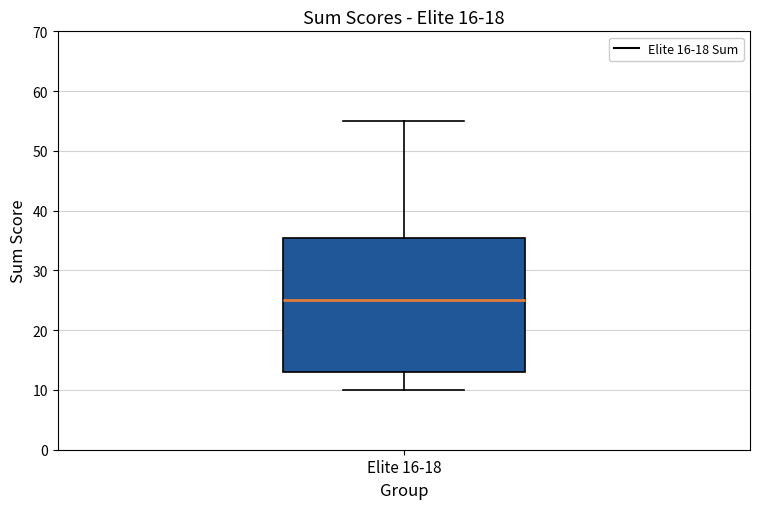

Where is the lower edge of the box for Elite 16-18 on the y-axis? The values are not printed on the chart, so give them approximately, as read against the axis.

13